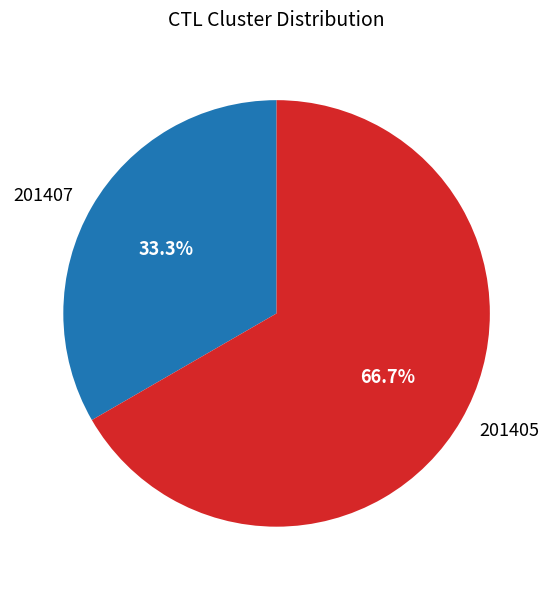

To the nearest percent, what is the combined percentage of 201405 and 201407?

100%